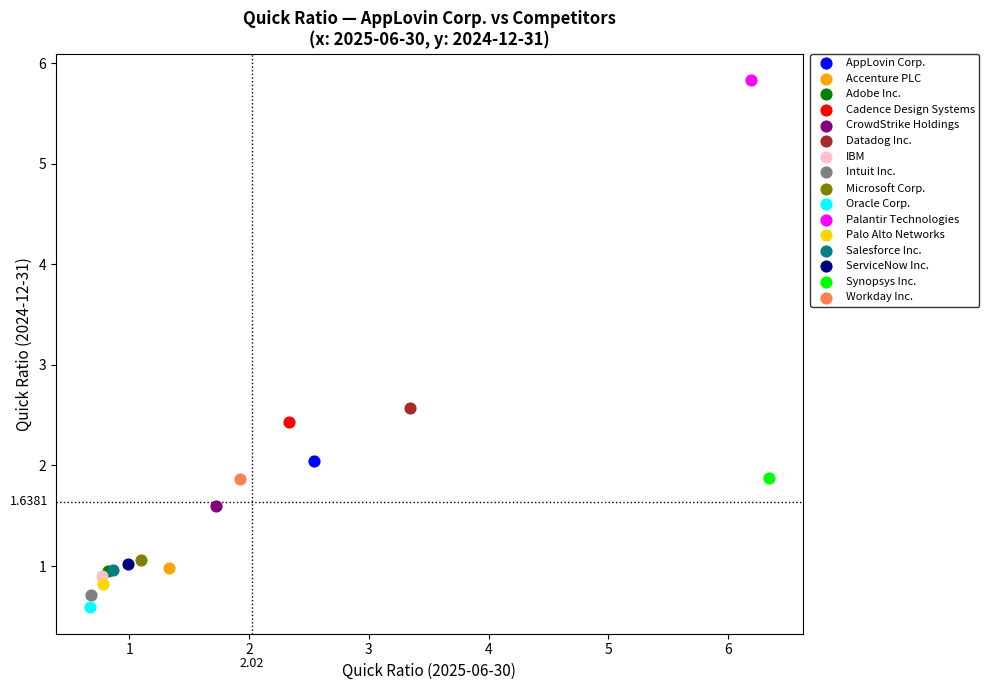

What are all the series names shown in the legend?

AppLovin Corp., Accenture PLC, Adobe Inc., Cadence Design Systems, CrowdStrike Holdings, Datadog Inc., IBM, Intuit Inc., Microsoft Corp., Oracle Corp., Palantir Technologies, Palo Alto Networks, Salesforce Inc., ServiceNow Inc., Synopsys Inc., Workday Inc.